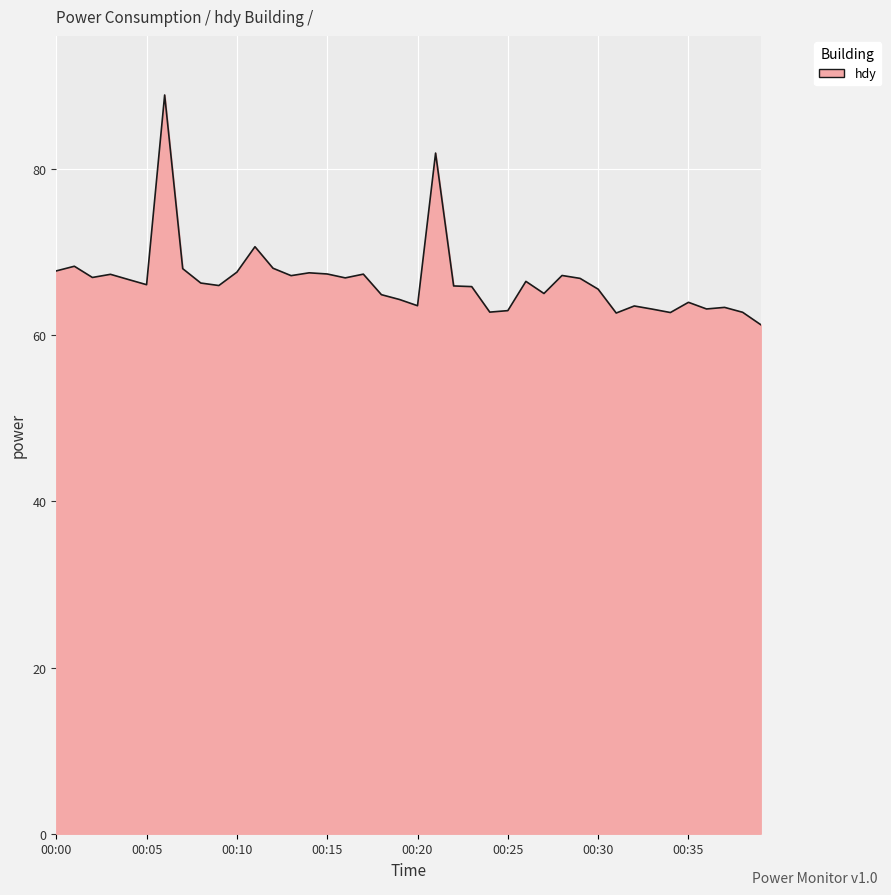

What is the difference between the maximum and minimum values?

27.6